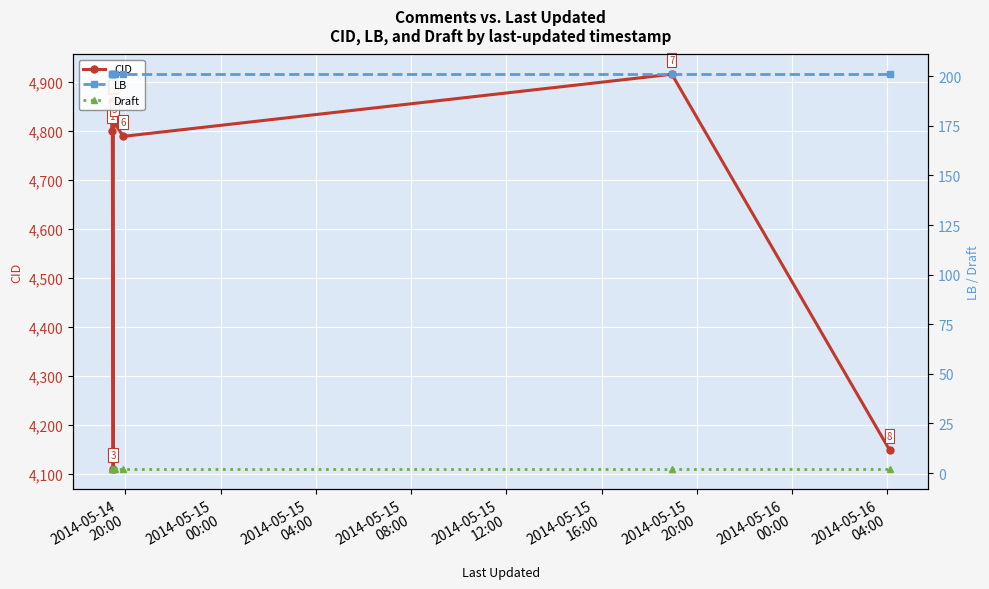

What is the average value of the Draft series?

2